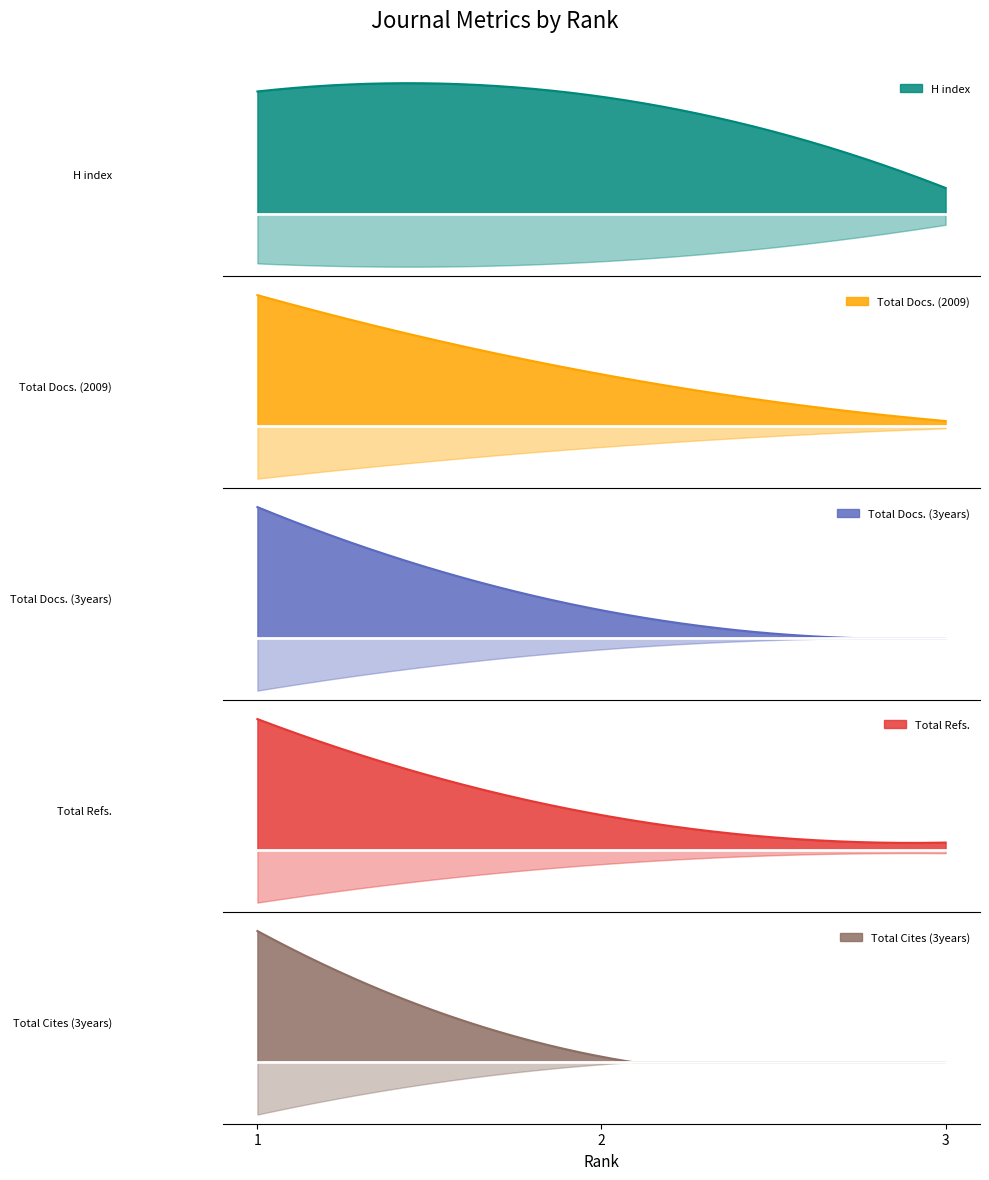

At which category does the chart reach its peak across all series?

1